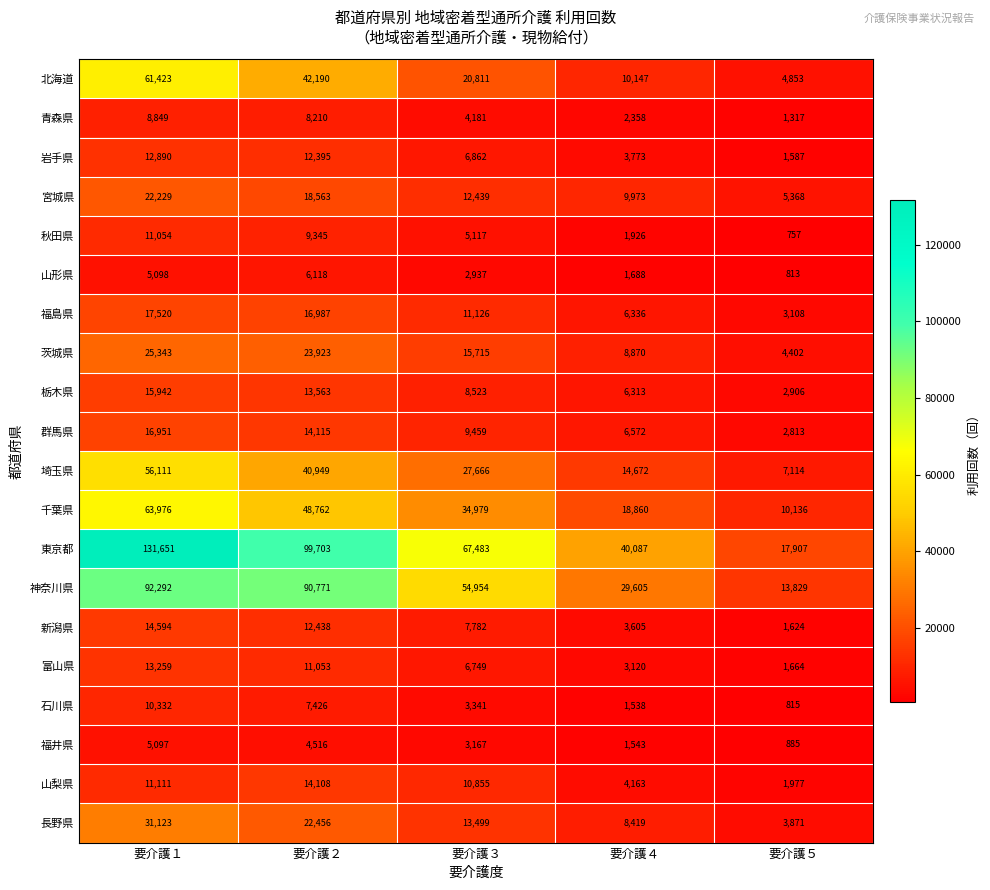

Where does the 千葉県 series first go above 34979?

要介護１